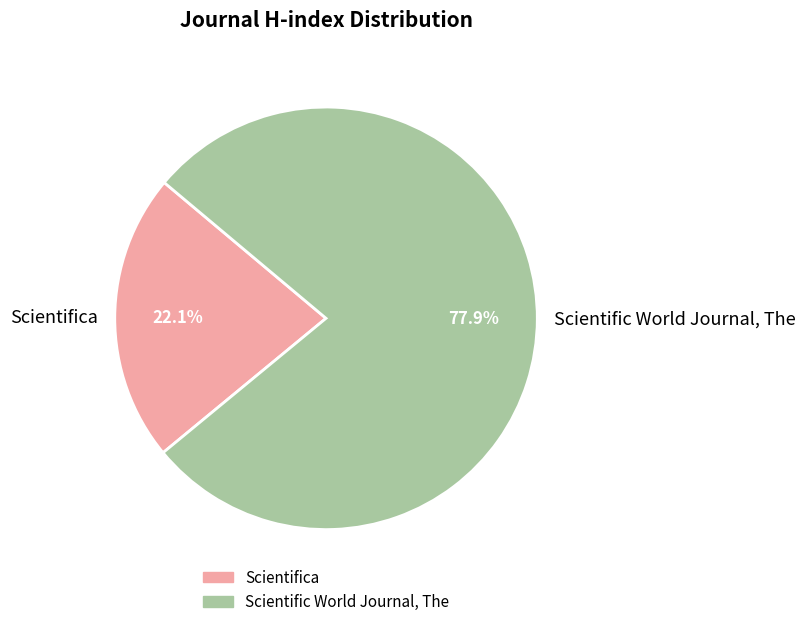

Is there any slice that represents more than half of the pie?

Yes